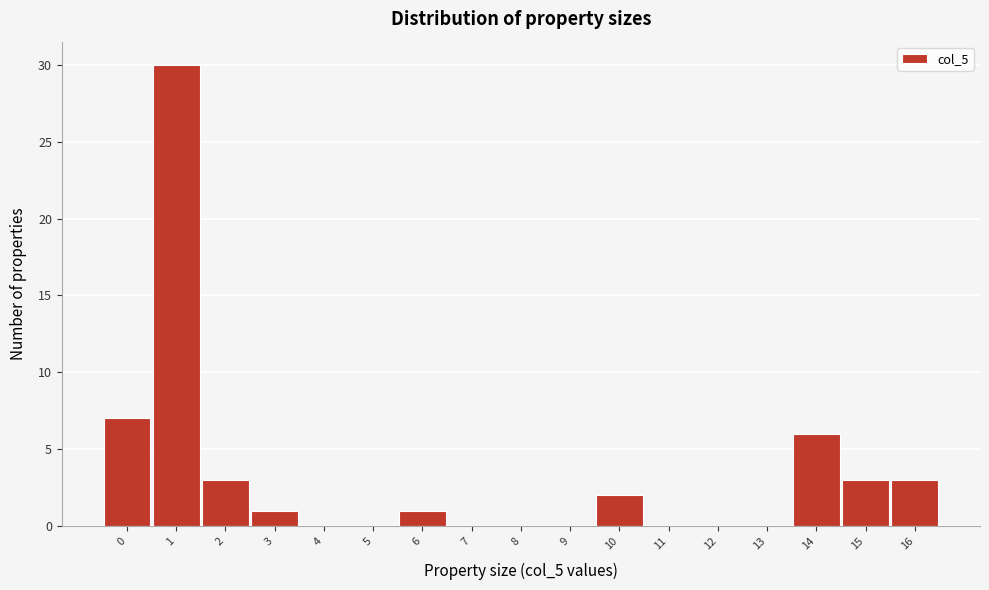

Reading left to right, list every bar in this chart as the range it spans on the x-axis followed by its height. The values are not printed on the chart, so give them approximately, as read against the axis.

-0.5 to 0.5: 7
0.5 to 1.5: 30
1.5 to 2.5: 3
2.5 to 3.5: 1
3.5 to 4.5: 0
4.5 to 5.5: 0
5.5 to 6.5: 1
6.5 to 7.5: 0
7.5 to 8.5: 0
8.5 to 9.5: 0
9.5 to 10.5: 2
10.5 to 11.5: 0
11.5 to 12.5: 0
12.5 to 13.5: 0
13.5 to 14.5: 6
14.5 to 15.5: 3
15.5 to 16.5: 3